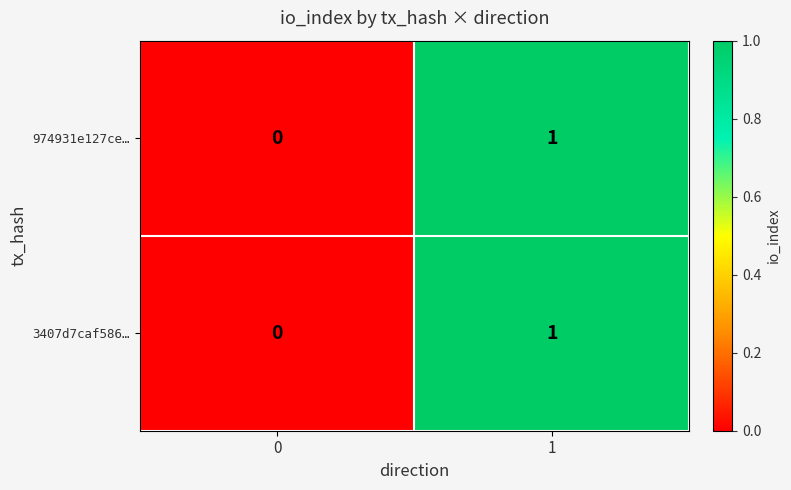

Reading left to right, extract all data points from this chart.

974931e127ce…: 0	1
3407d7caf586…: 0	1